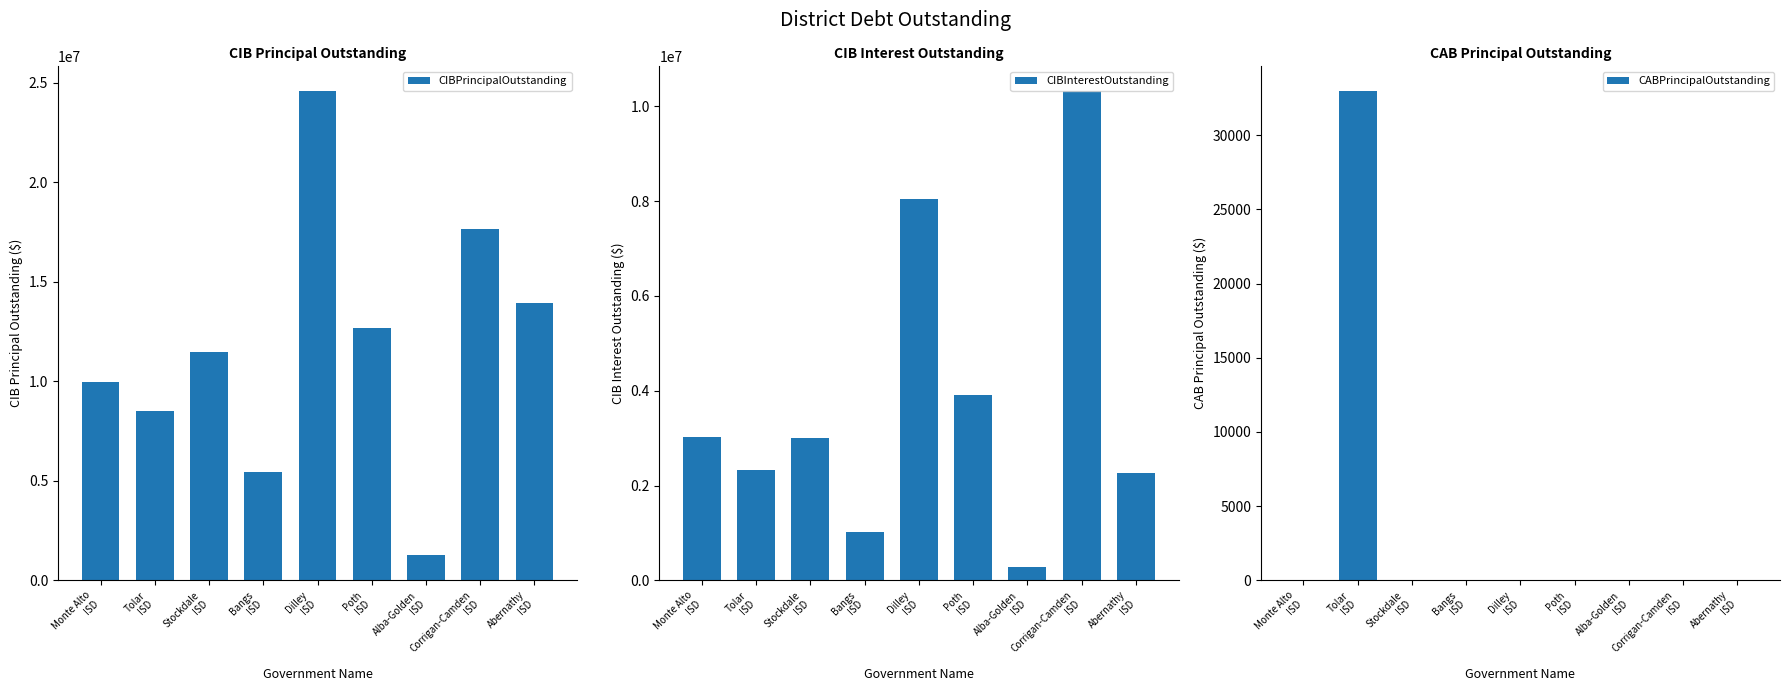

Which category has the highest value across all series?

Dilley
ISD